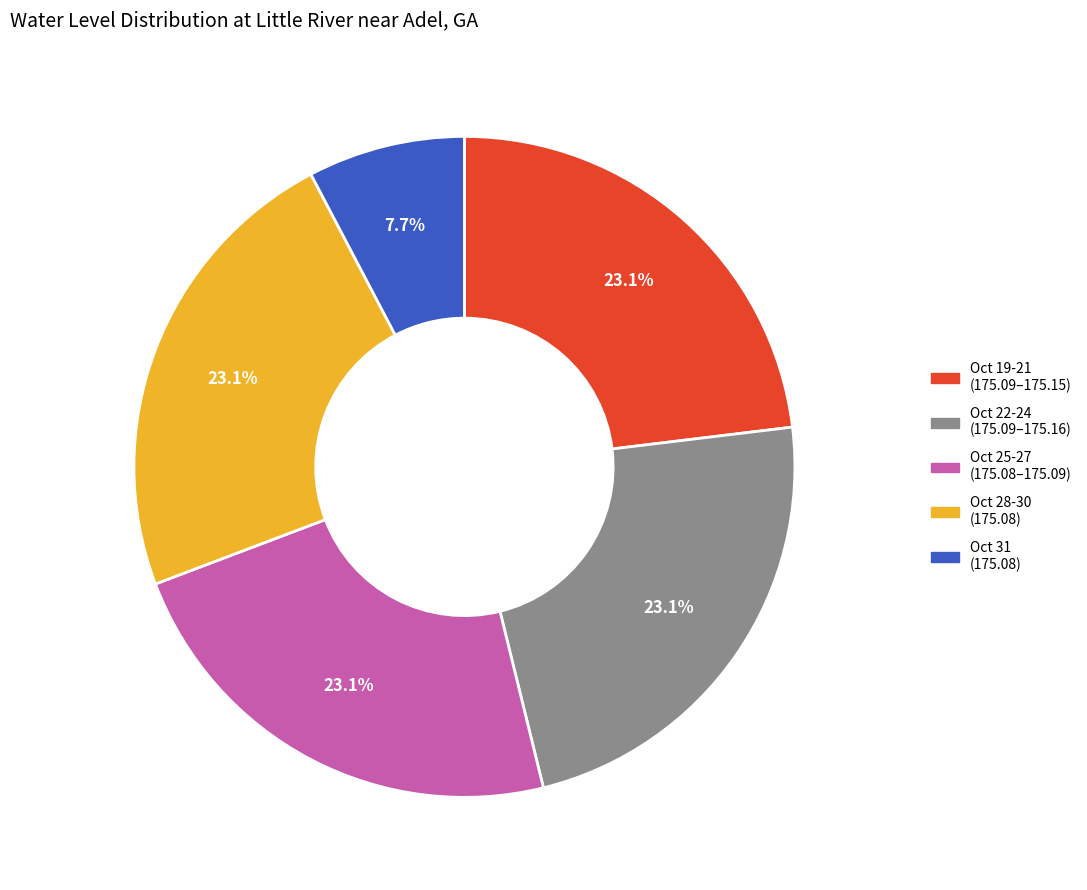

What is the ratio of the value at Oct 22-24 (175.09–175.16) to the value at Oct 28-30 (175.08)?

1.0